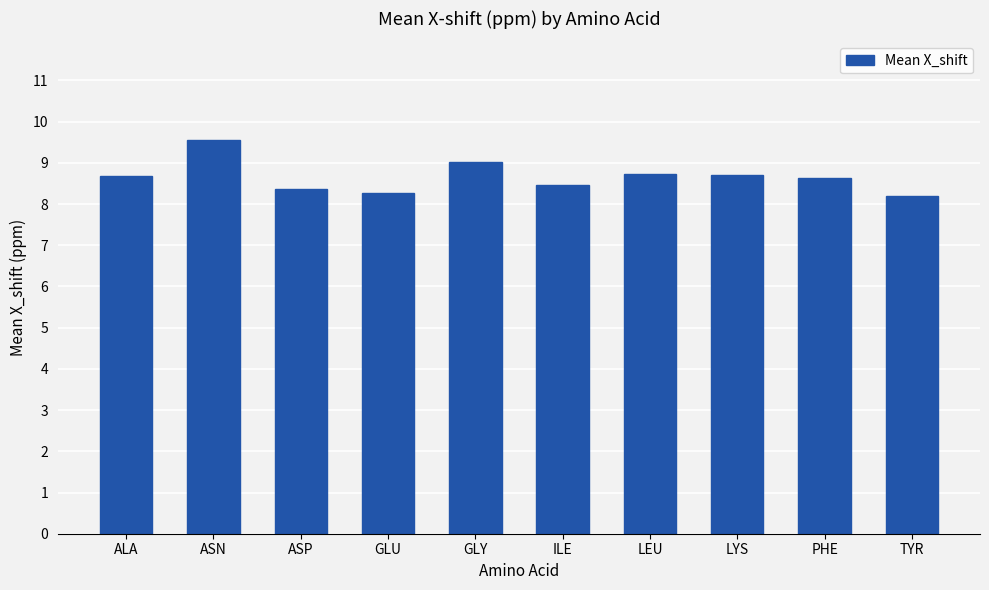

How many distinct data groups are displayed?

1